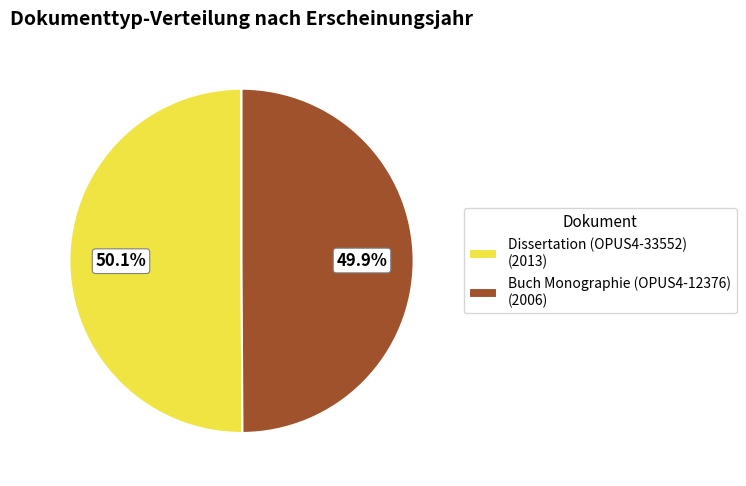

Does any single category account for the majority?

Yes